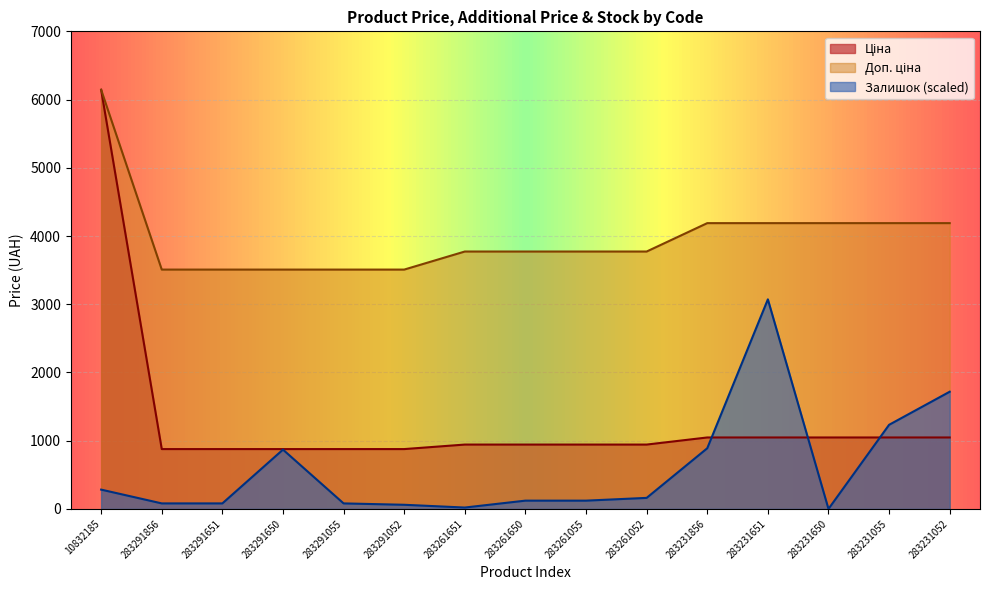

What is the label of the 7th point from the right?

283261055